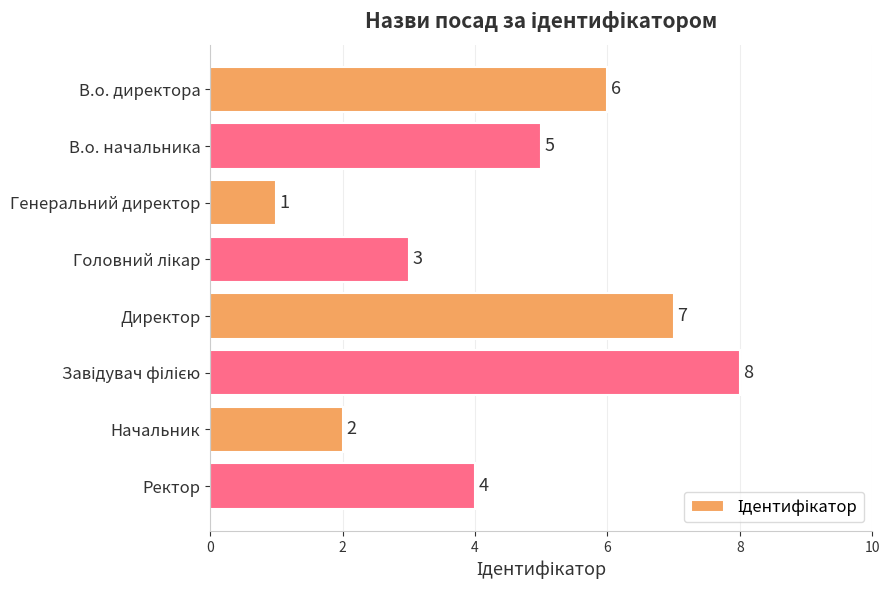

Which category has the lowest value across all series?

Генеральний директор